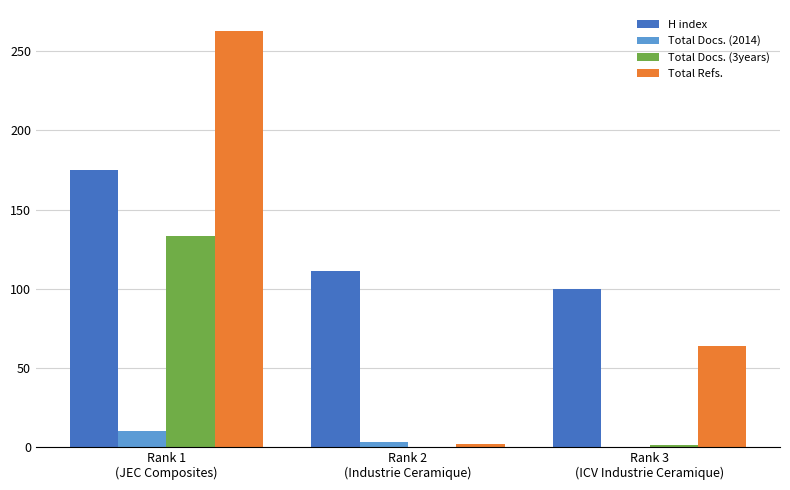

What is the maximum value shown in the chart?

263